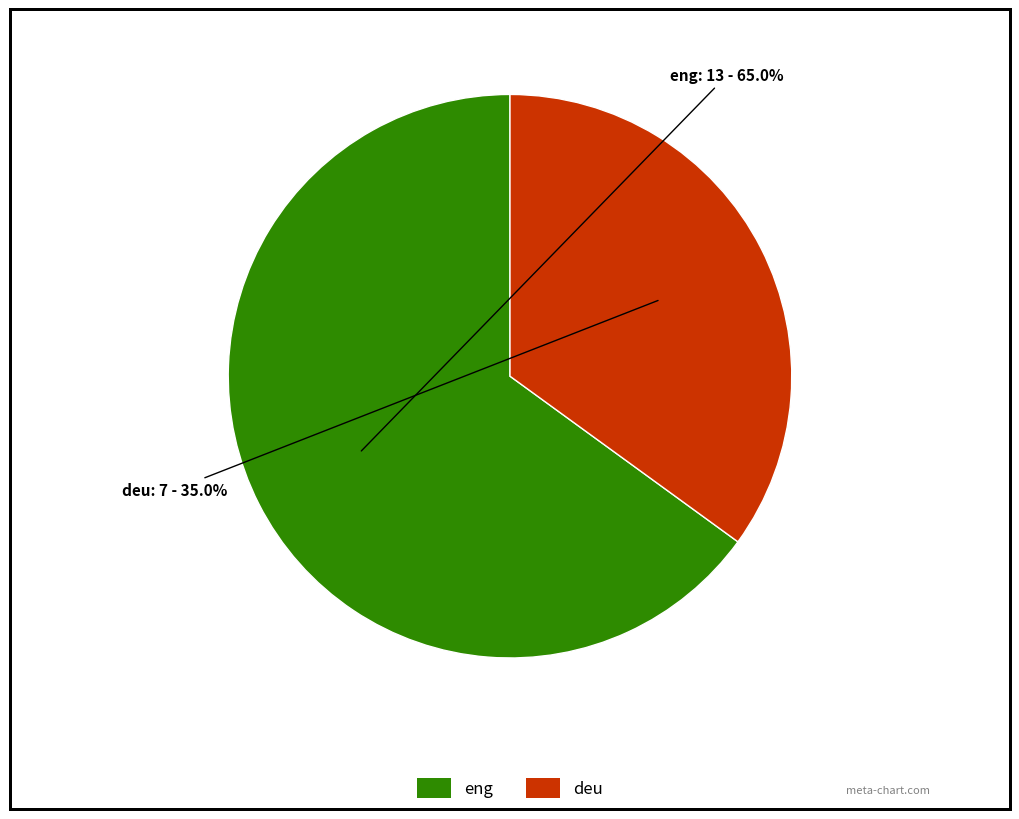

To the nearest percent, what is the average slice percentage?

50%